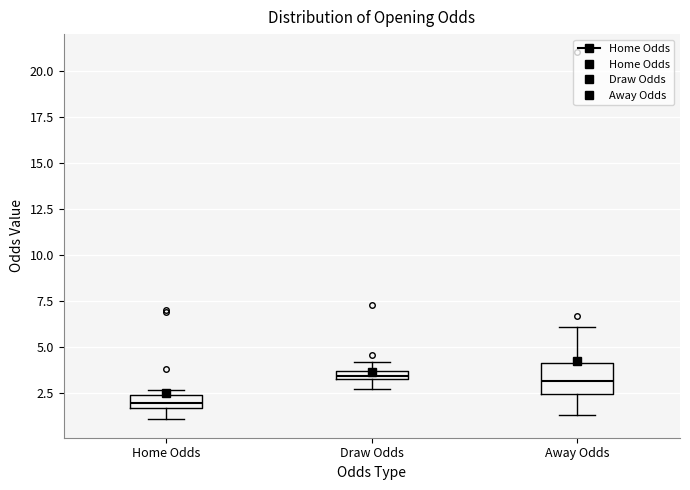

Where does the median line of the box for Home Odds sit on the y-axis? The values are not printed on the chart, so give them approximately, as read against the axis.

2.0